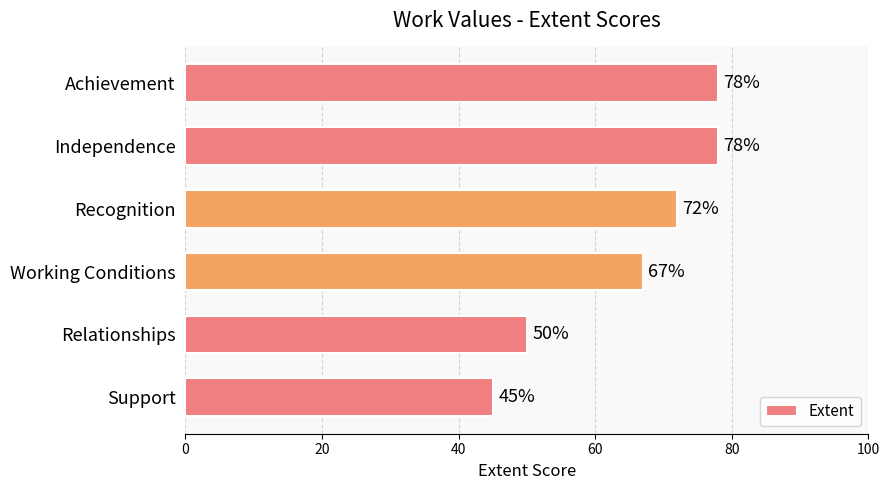

At which category does the chart reach its minimum across all series?

Support